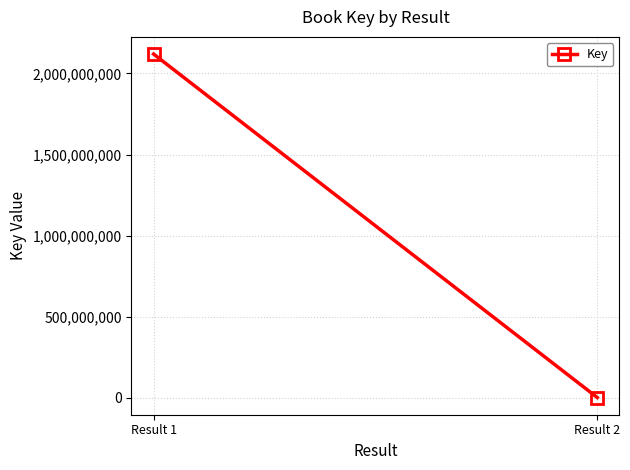

Reading left to right, list all the values displayed in this chart.

Result 1=2119752138	Result 2=329573